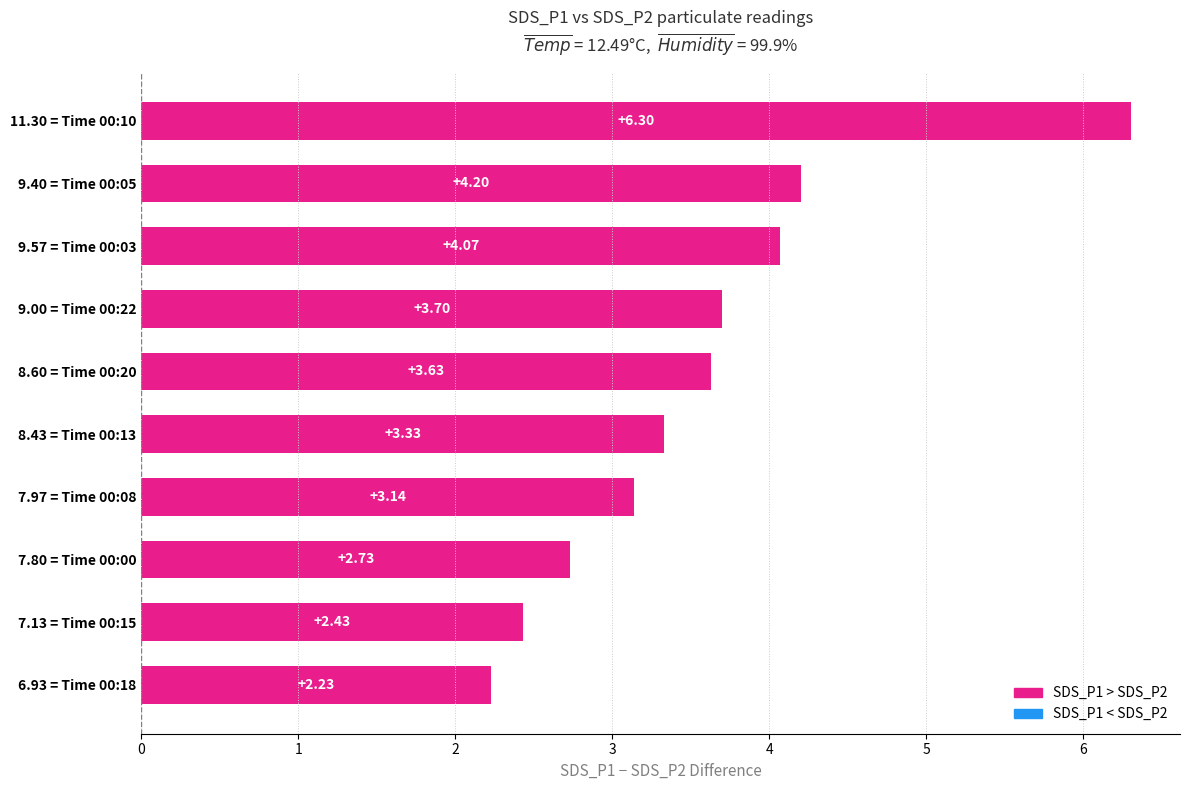

What is the sum of all values?

35.8